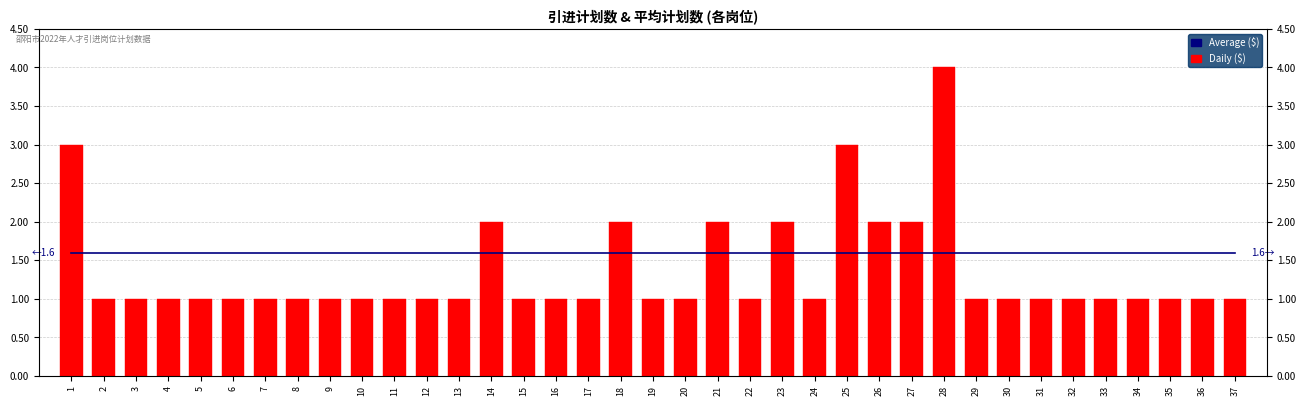

What is the value of the Average ($) bar at the 10th from the left?

1.6